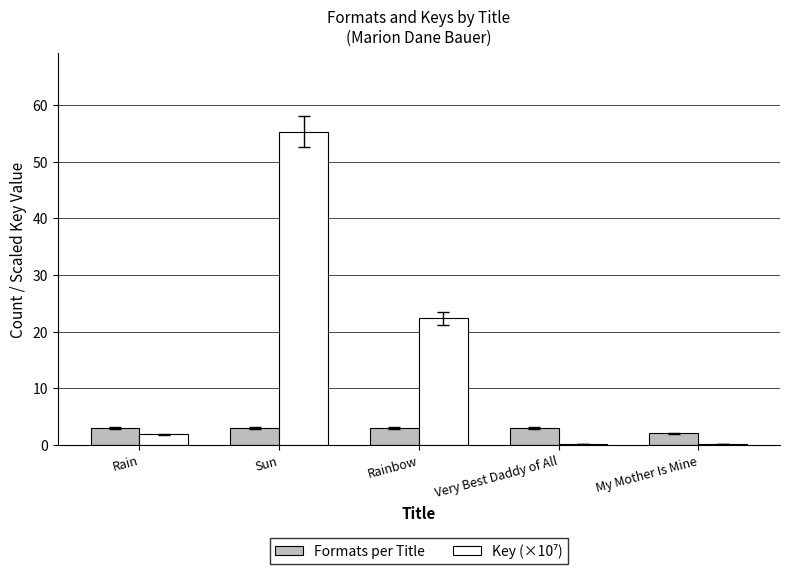

At which category does the chart reach its peak across all series?

Sun